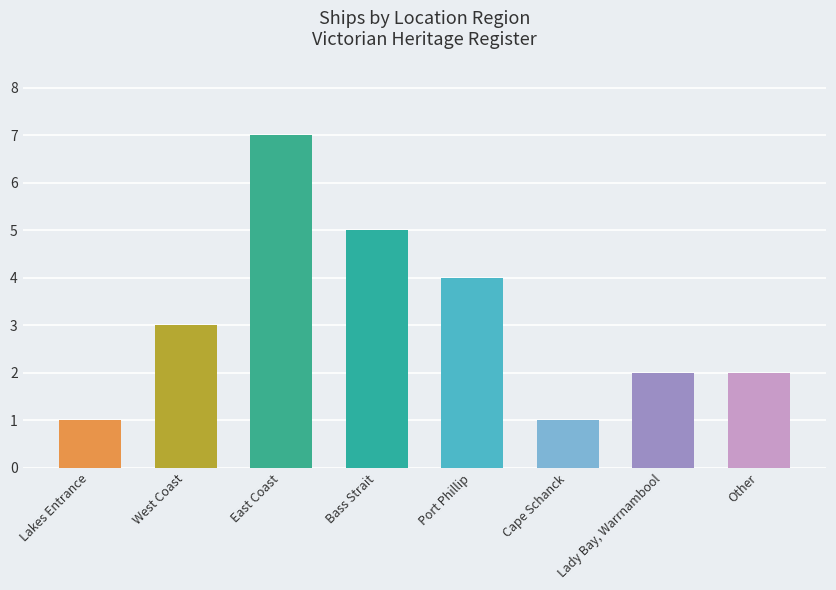

The value at Cape Schanck is 1. True or false?

True